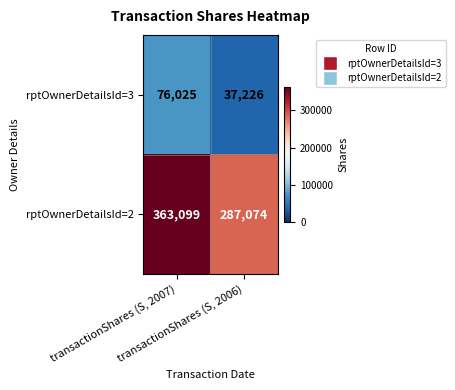

What is the difference between the highest and lowest values at transactionShares (S, 2007)?

287074